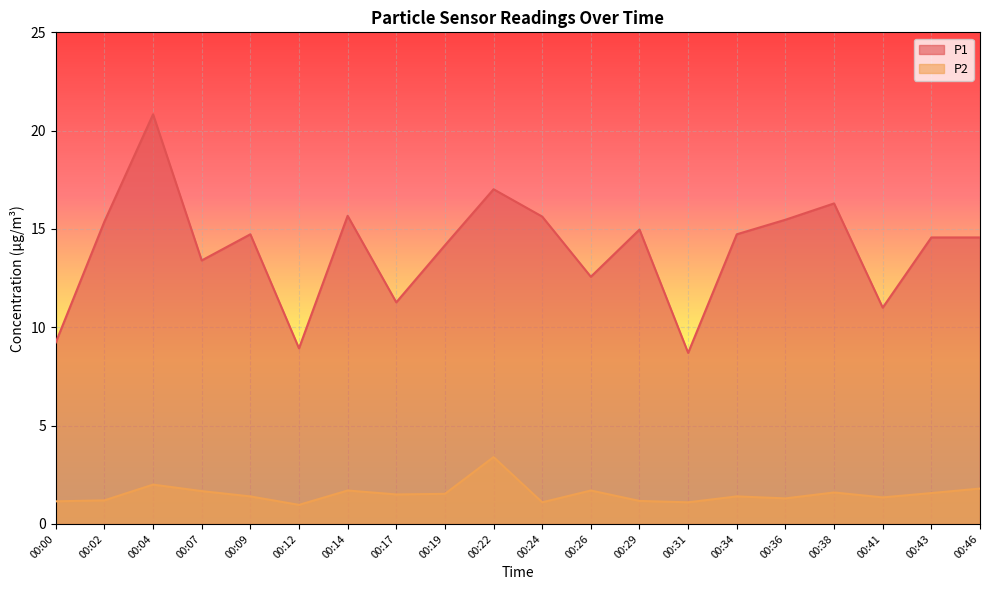

At 00:24, list the series in order from largest to smallest.

P1, P2